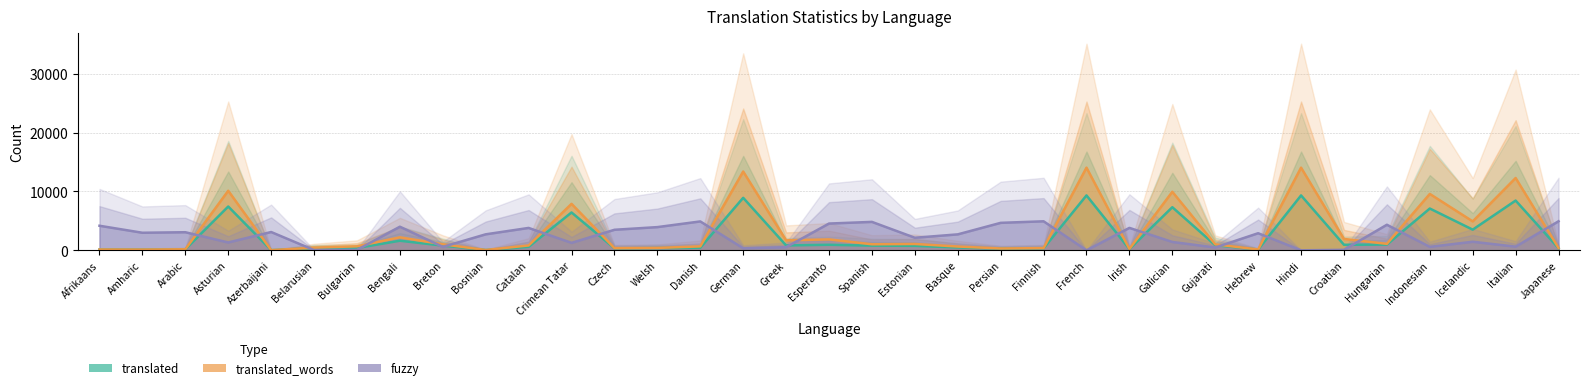

How many interior local peaks does the translated series have?

10